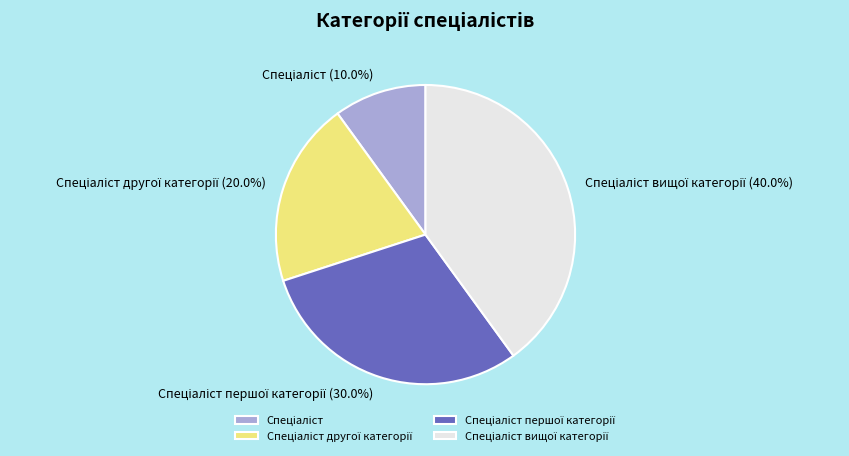

Count the number of slices in the pie.

4